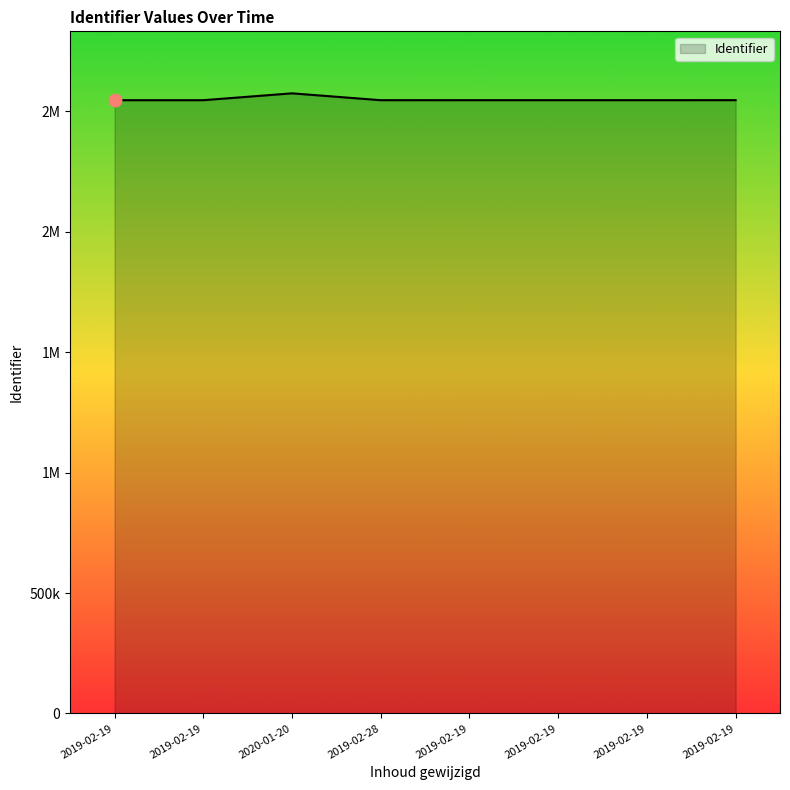

What is the ratio of the value at 2019-02-19 to the value at 2019-02-19?

1.0